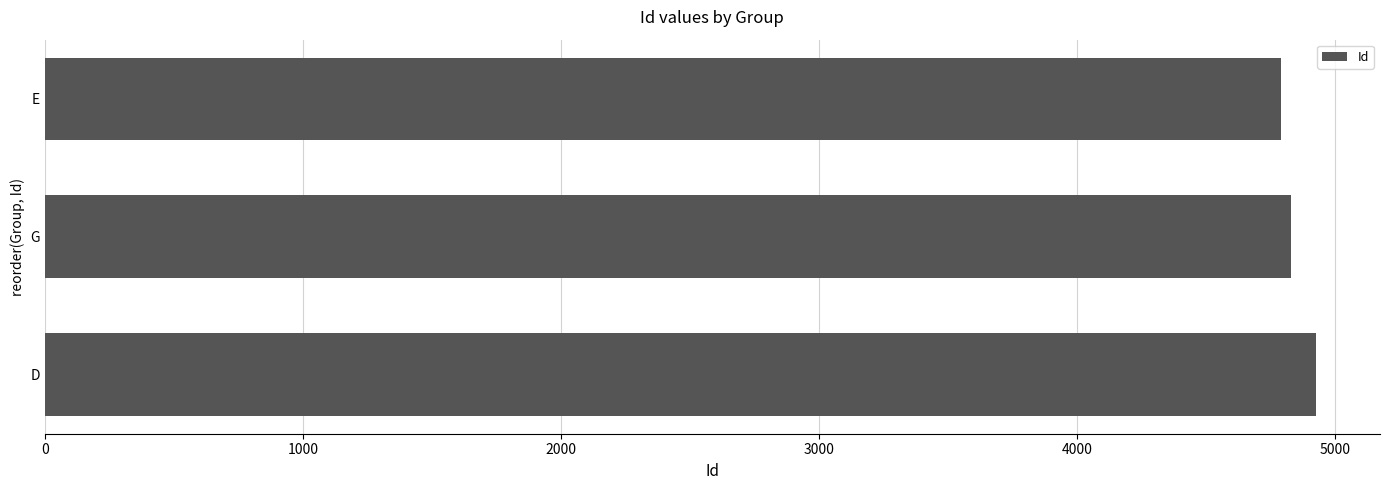

At which label is the value closest to 4857?

G